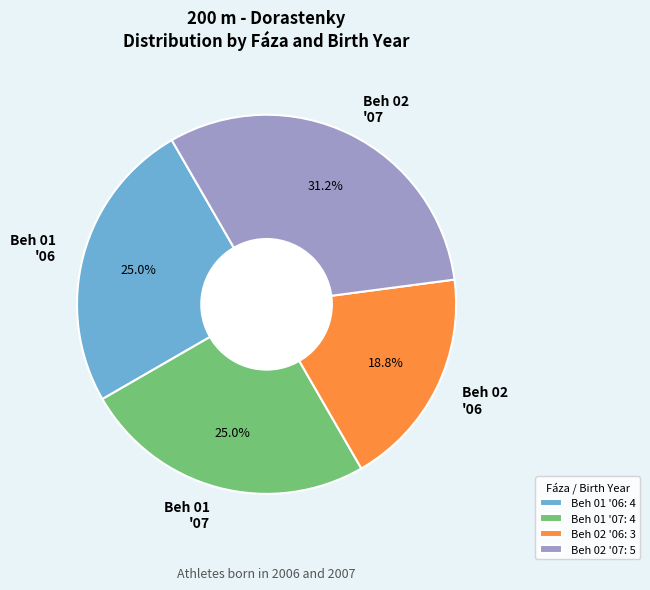

Combined, do Beh 01 '06 and Beh 02 '06 account for over 50%?

No